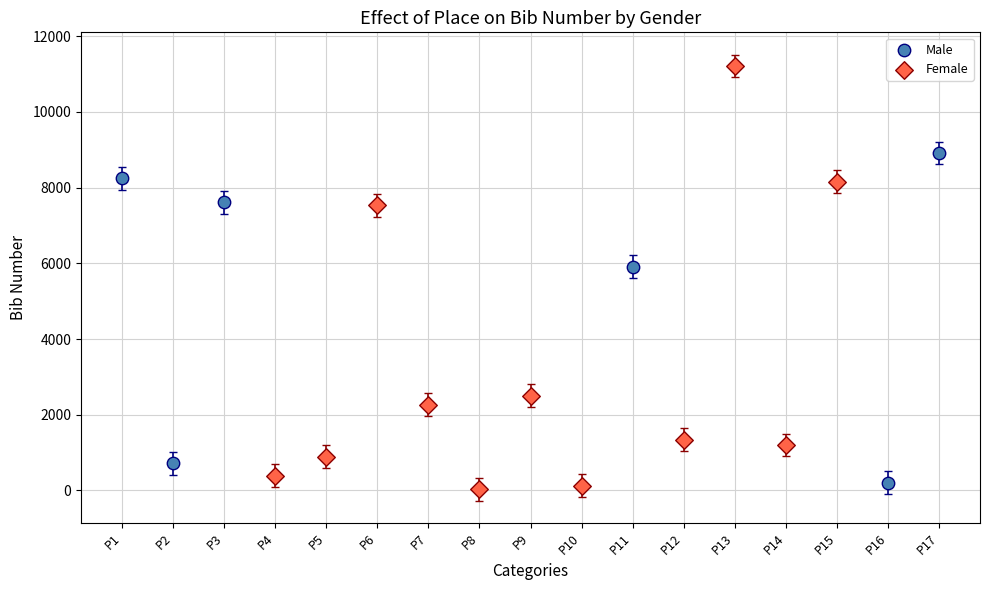

Which series has the widest spread of Y values?

Female